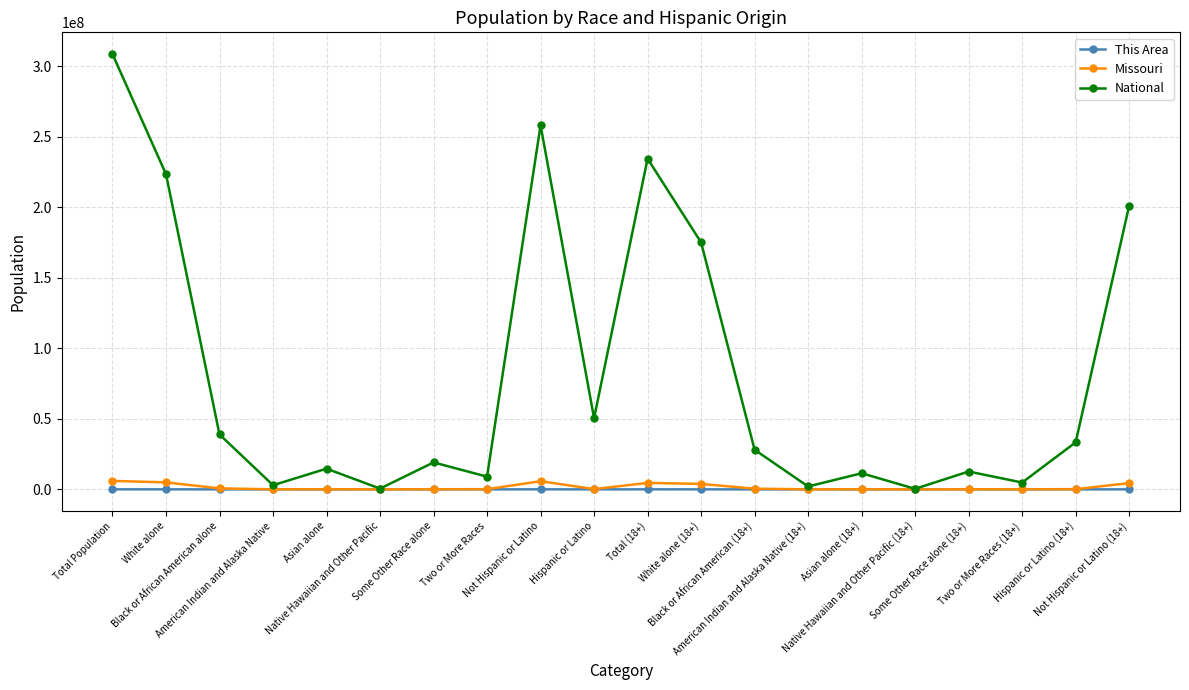

Which series has the largest range (max minus min)?

National